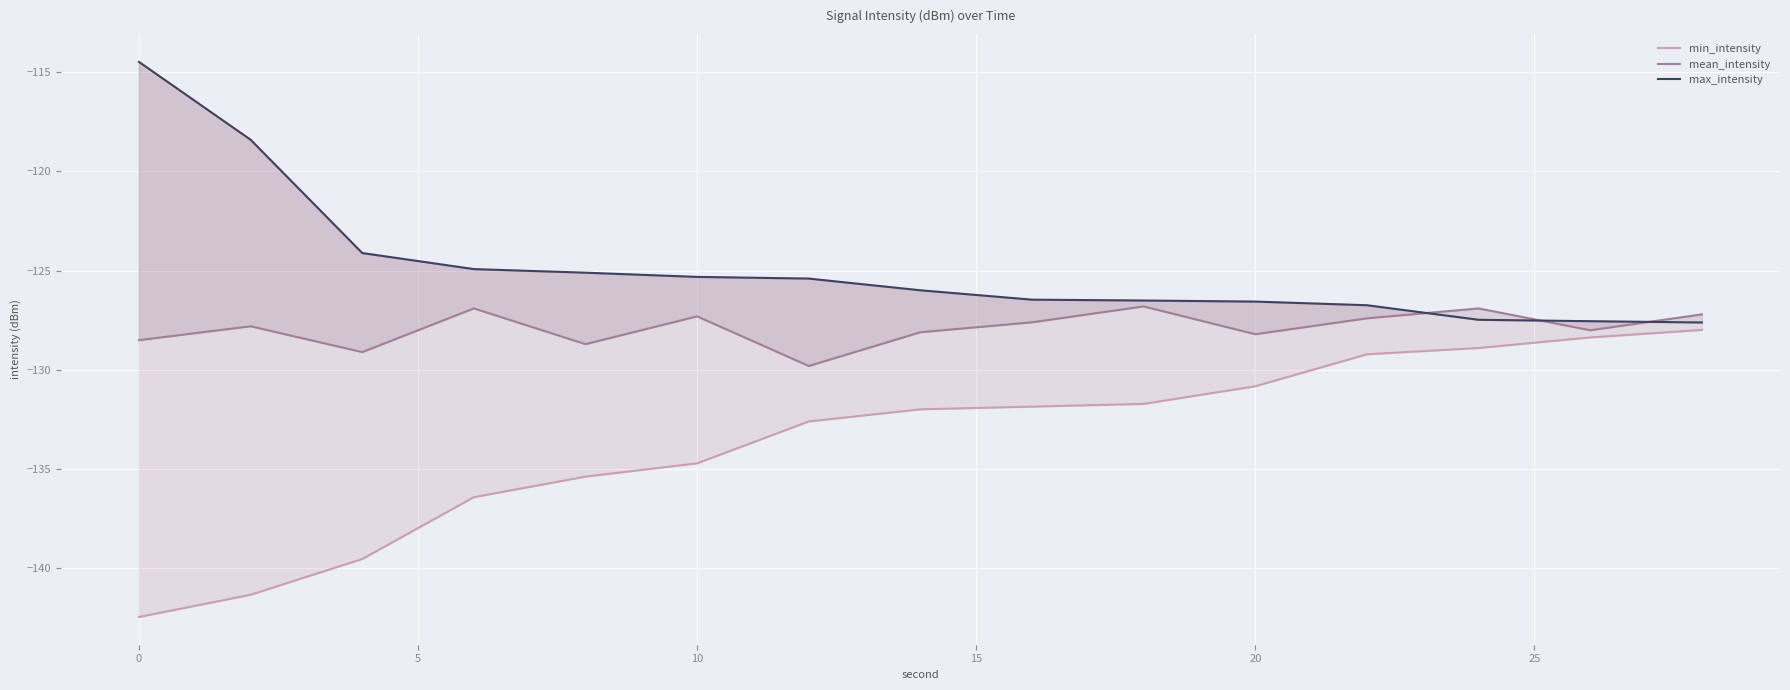

How many interior local peaks does the mean_intensity series have?

5